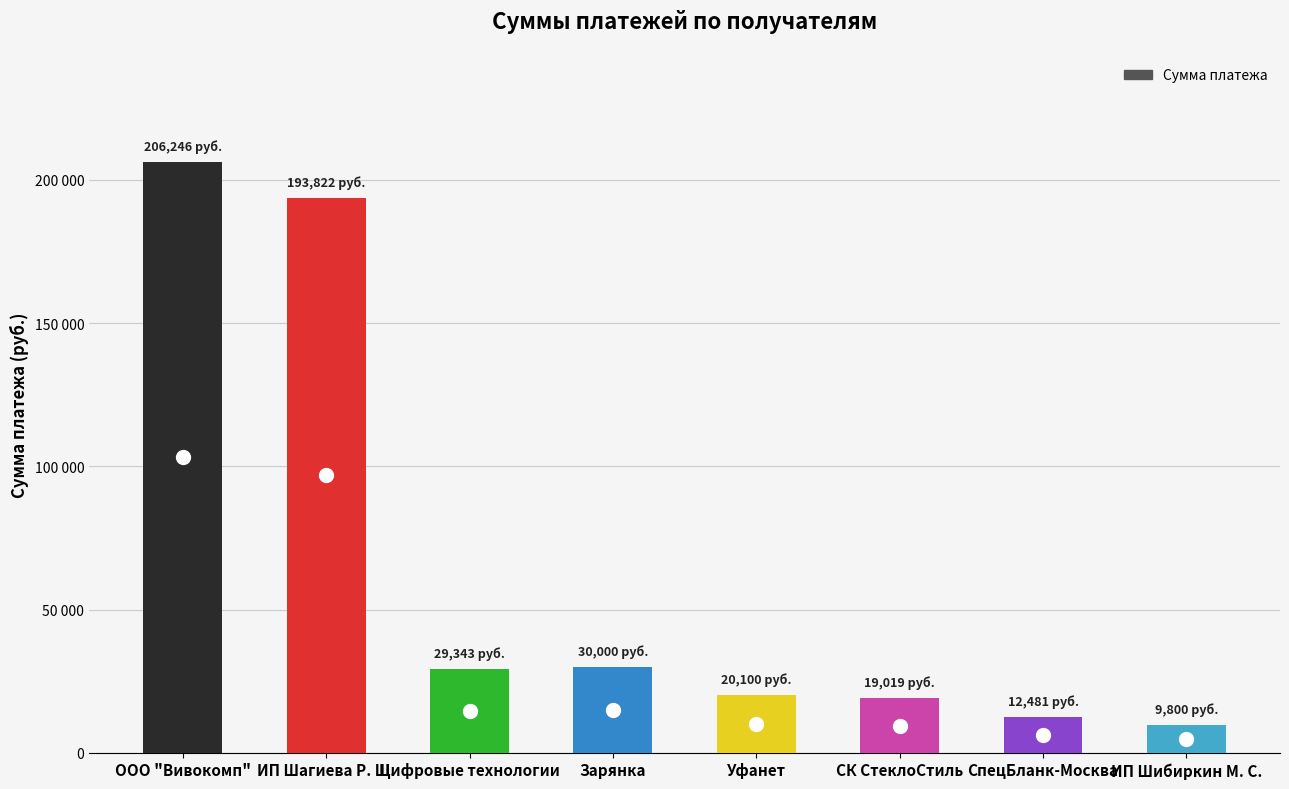

What is the label of the 2nd bar from the left?

ИП Шагиева Р. Ш.